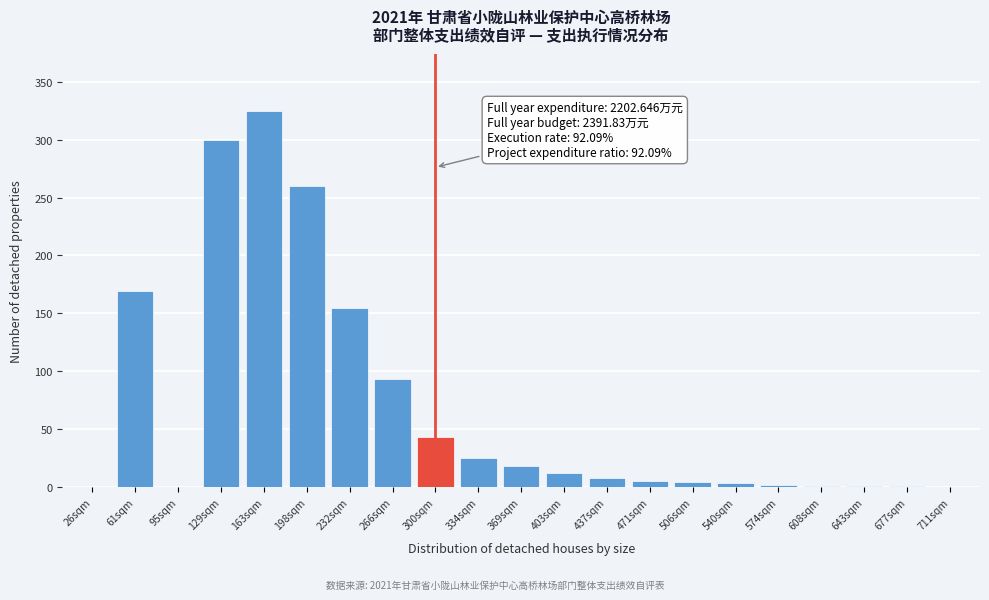

The chart shows a value of 150 at 129sqm. True or false?

False